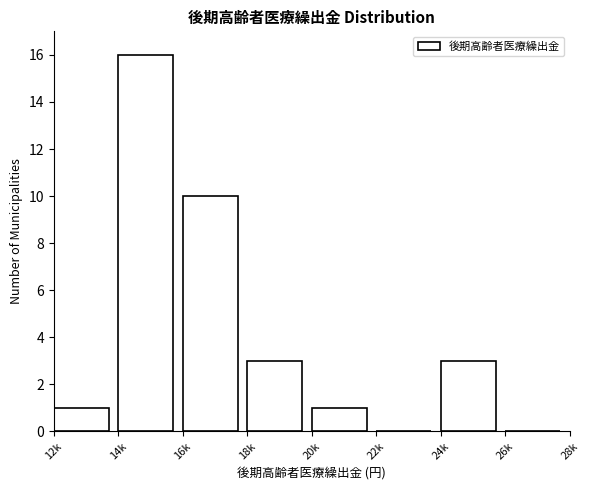

Reading left to right, list all the values displayed in this chart.

12k=1	14k=16	16k=10	18k=3	20k=1	22k=0	24k=3	26k=0